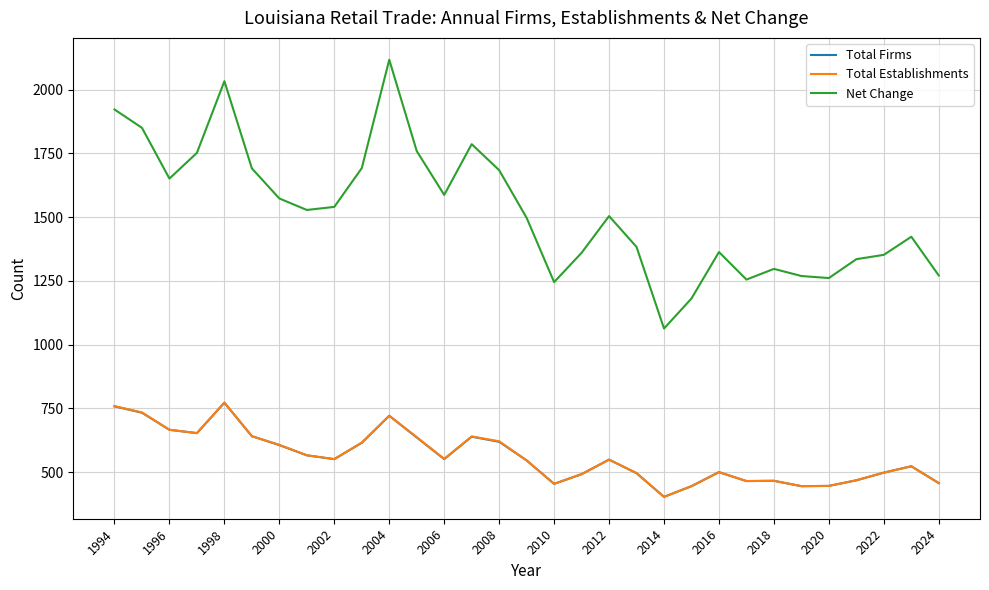

Which series has the largest total across all categories?

Net Change